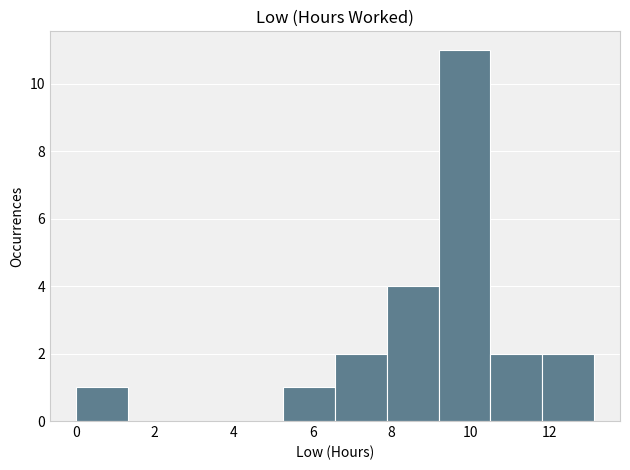

Reading left to right, list every bar in this chart as the range it spans on the x-axis followed by its height. Neither the bar edges nor the heights are printed on the chart, so give them approximately, as read against the axes.

0.0 to 1.4: 1
1.4 to 2.6: 0
2.6 to 4.0: 0
4.0 to 5.2: 0
5.2 to 6.6: 1
6.6 to 7.8: 2
7.8 to 9.2: 4
9.2 to 10.6: 11
10.6 to 11.8: 2
11.8 to 13.2: 2